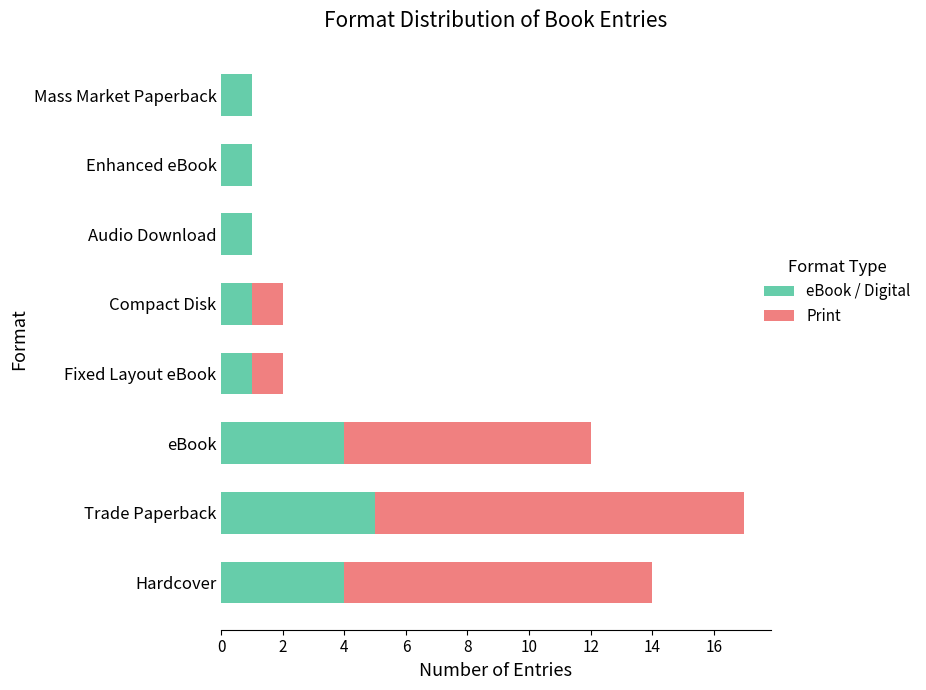

The eBook / Digital series shows 1 at Compact Disk. True or false?

True